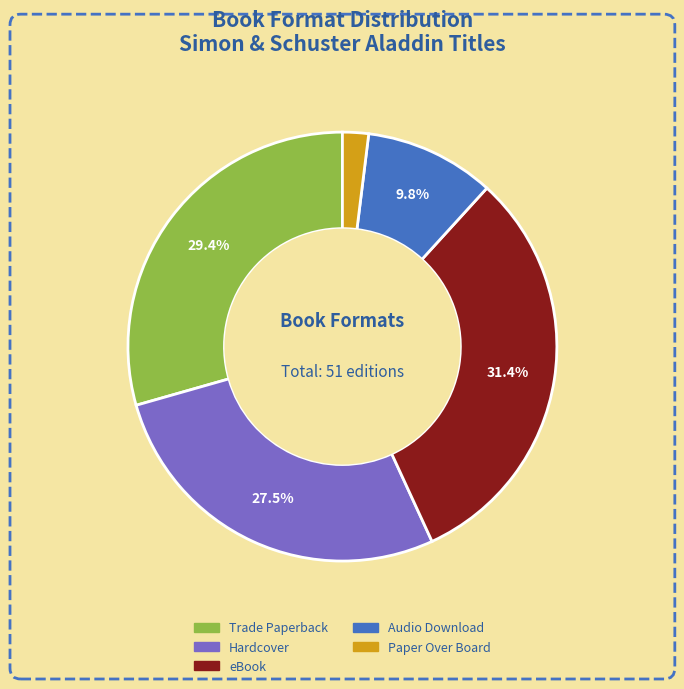

Is Hardcover the majority of the pie?

No